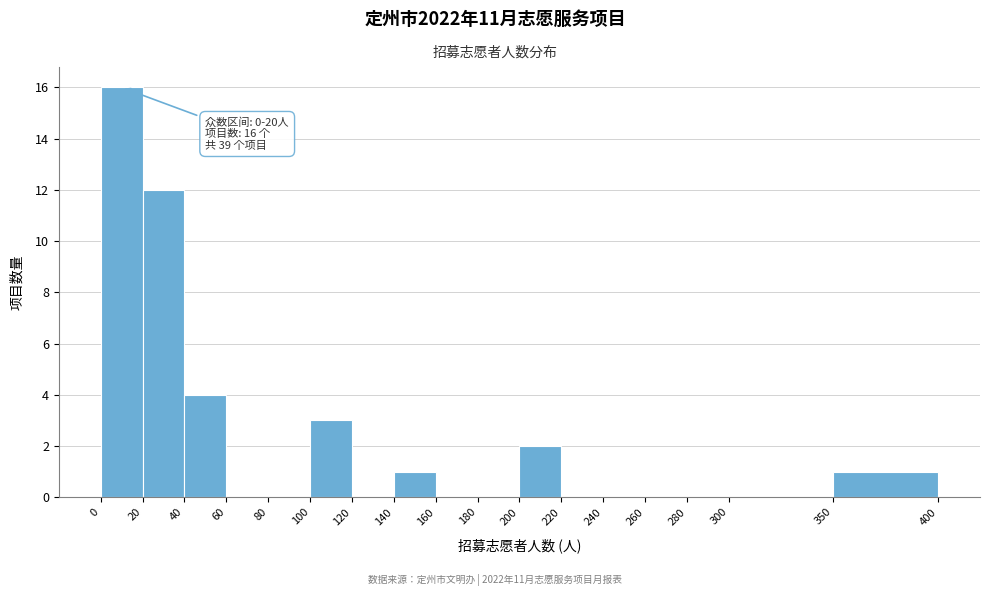

Over which range of the x-axis is the bar tallest?

0 to 20